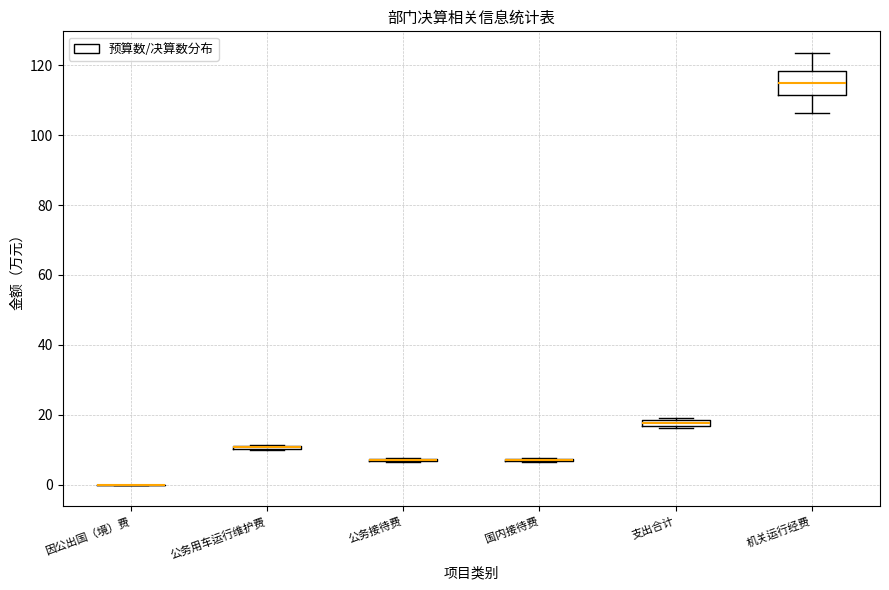

Comparing the boxes themselves (not the whiskers), which one is the tallest?

机关运行经费